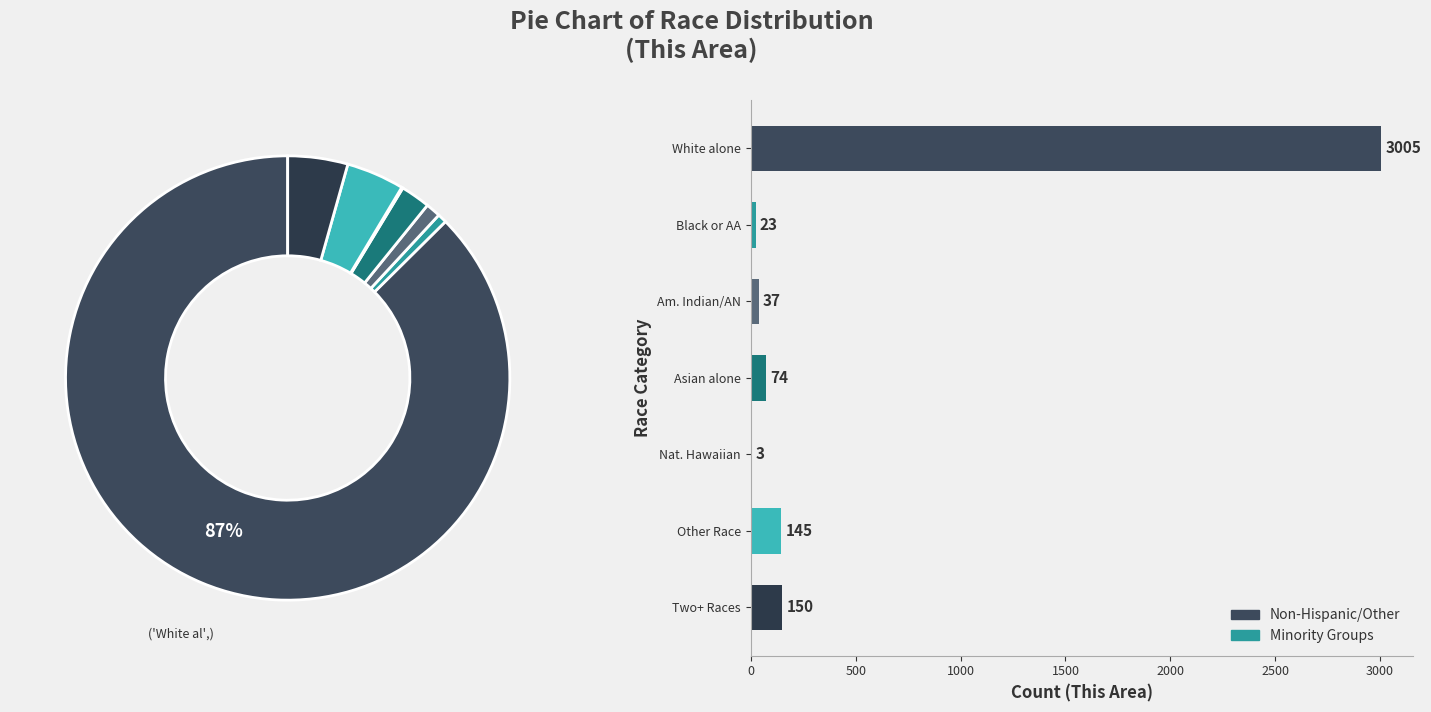

How much of the chart is everything except 2500?

95.8%